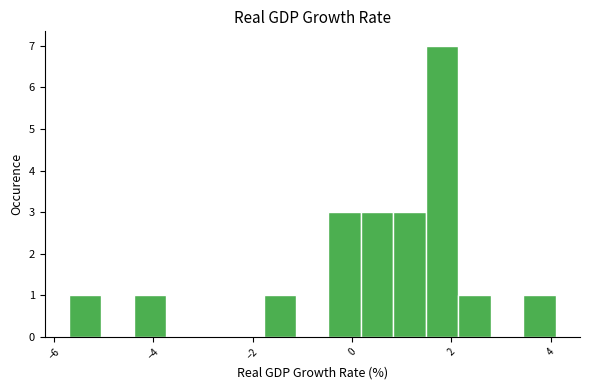

Around what value on the x-axis is the tallest bar? Give the approximate position of its centre, as read against the axis.

1.8